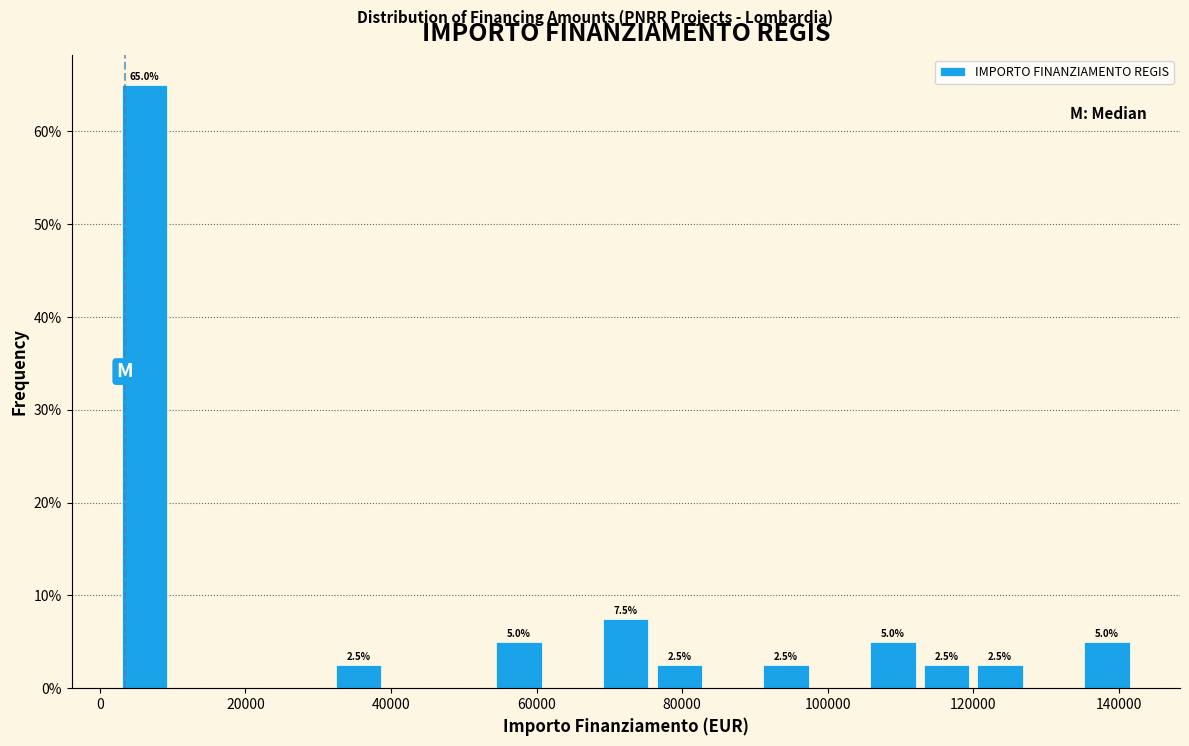

Around what value on the x-axis is the tallest bar? Give the approximate position of its centre, as read against the axis.

6000